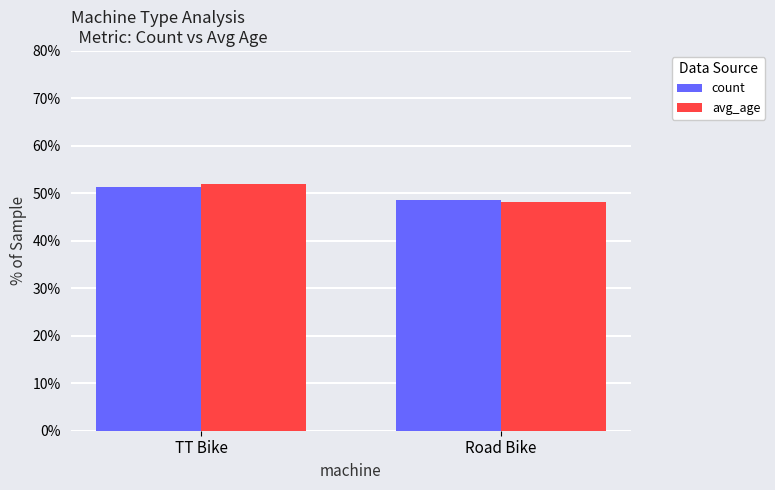

What is the highest value of the count series?

51.3